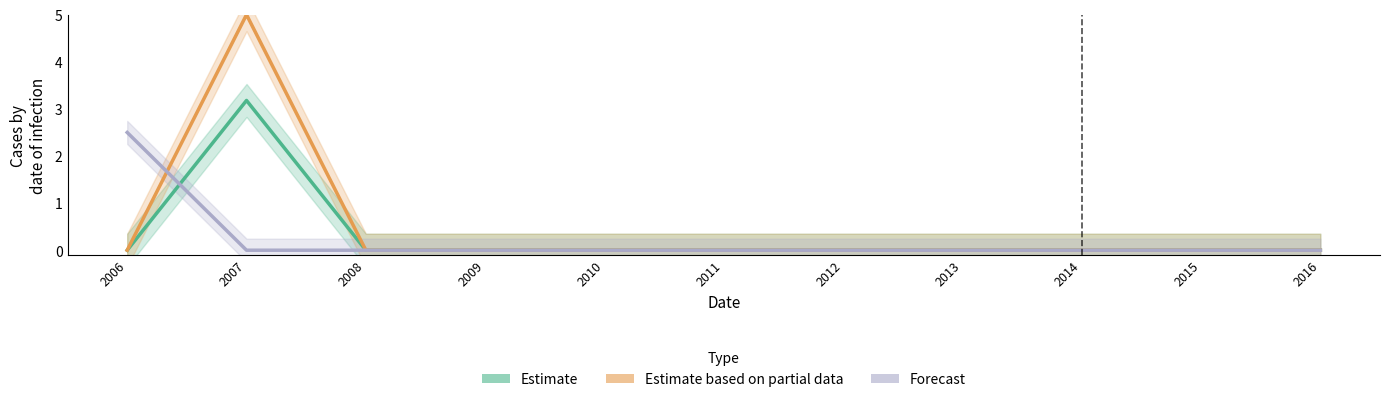

What are all the series names shown in the legend?

Estimate, Estimate based on partial data, Forecast